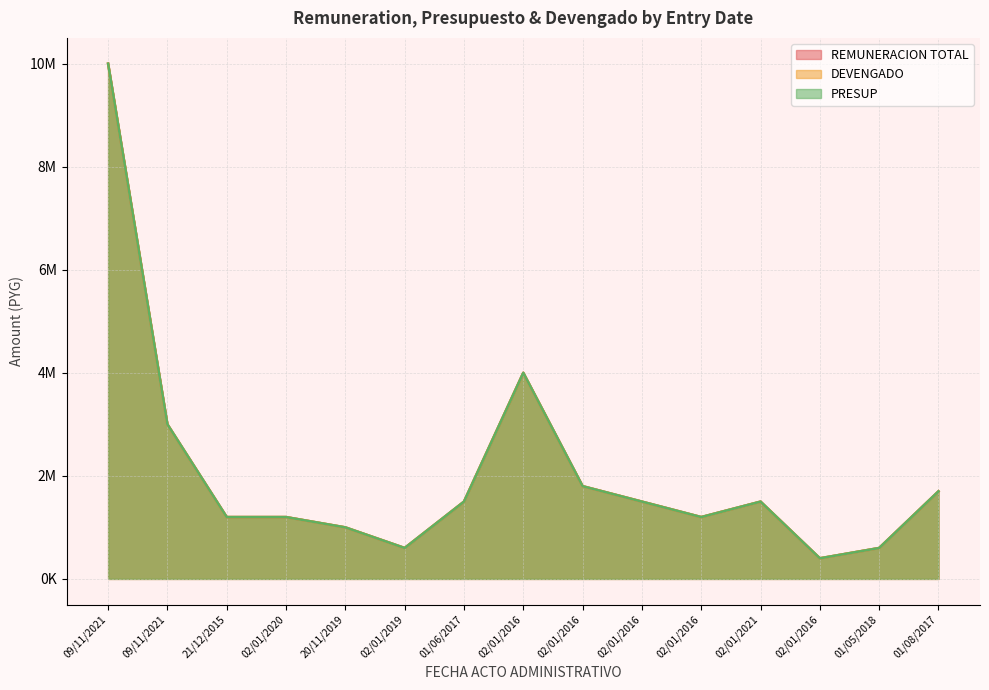

Is the value of DEVENGADO at 02/01/2020 greater than the value of REMUNERACION TOTAL at 02/01/2020?

No